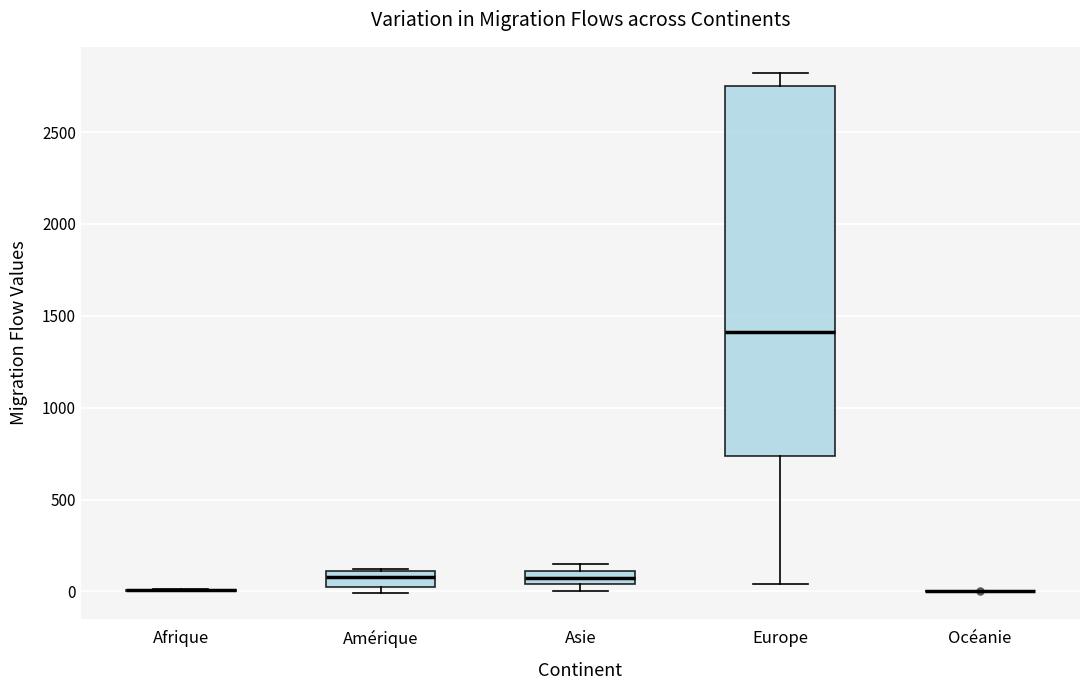

Comparing the boxes themselves (not the whiskers), which one is the tallest?

Europe